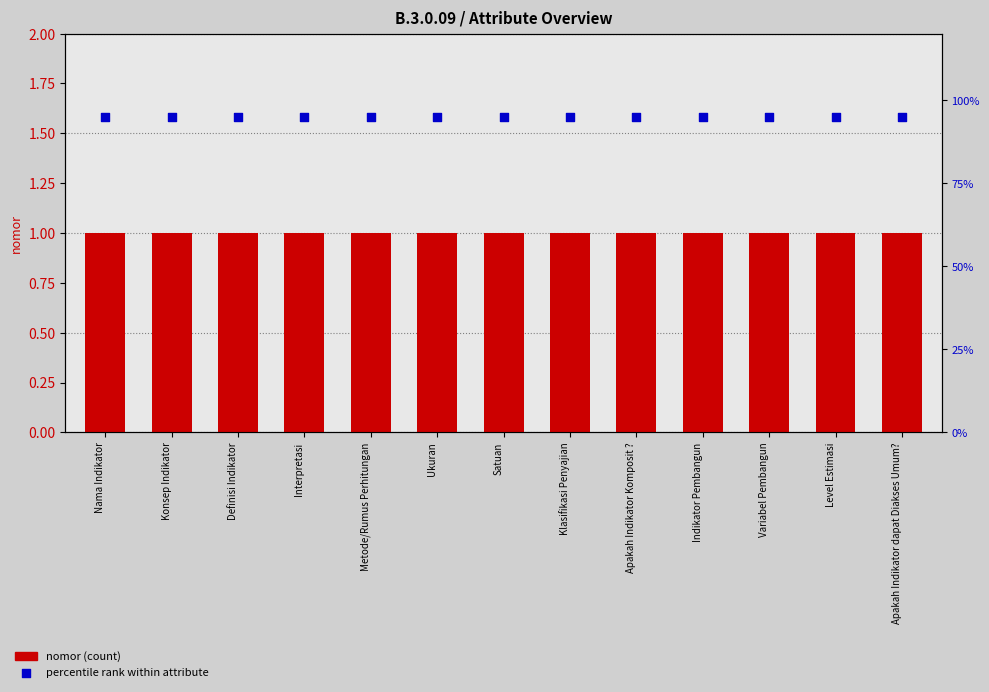

What is the total value across all series at Ukuran?

1.9